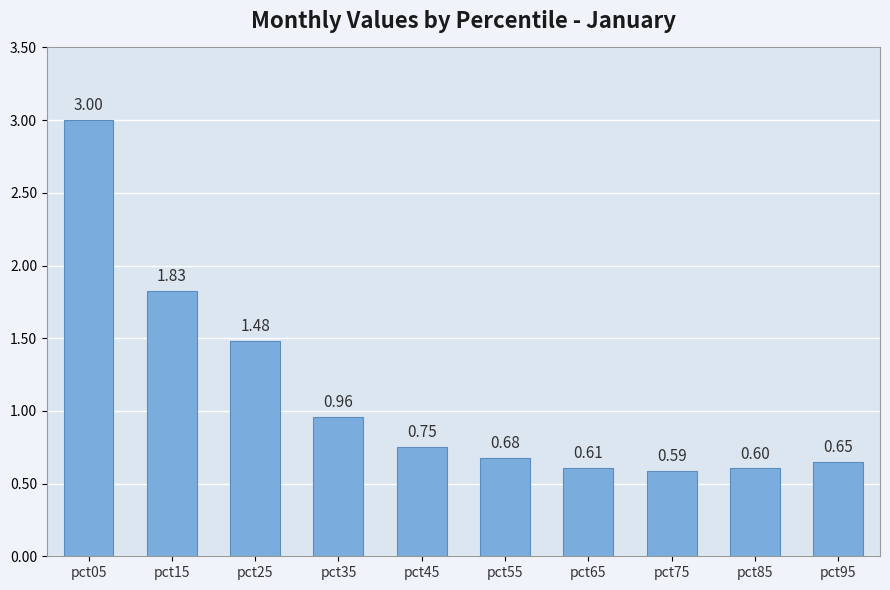

List the labels in order of value, smallest first.

pct75, pct85, pct65, pct95, pct55, pct45, pct35, pct25, pct15, pct05